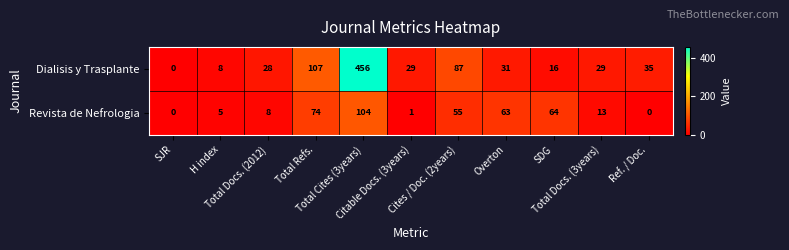

What is the maximum value shown in the chart?

456